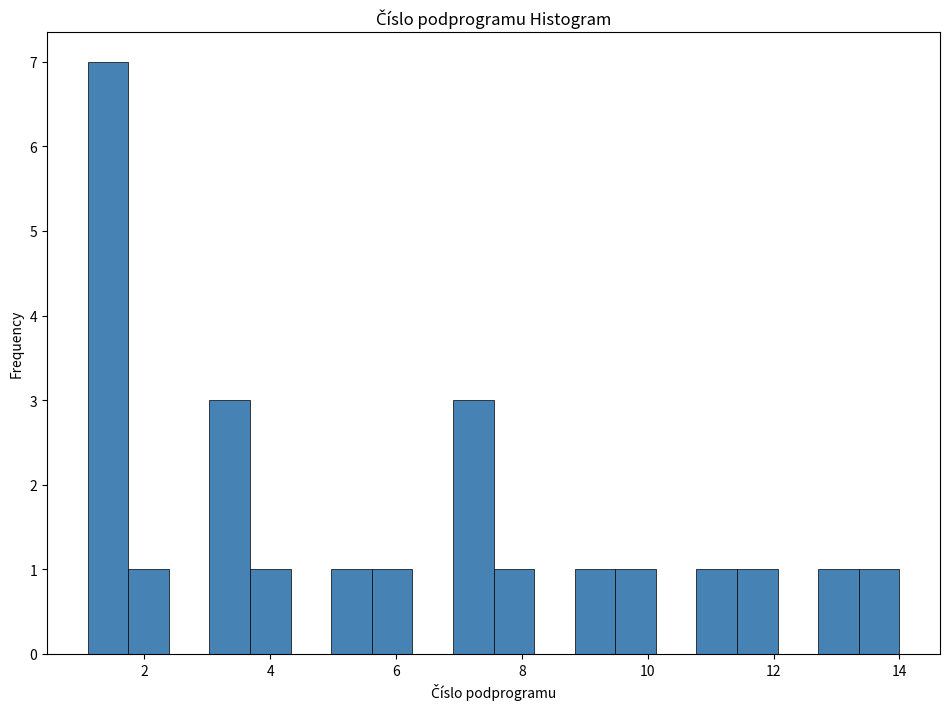

Around what value on the x-axis is the tallest bar? Give the approximate position of its centre, as read against the axis.

1.4